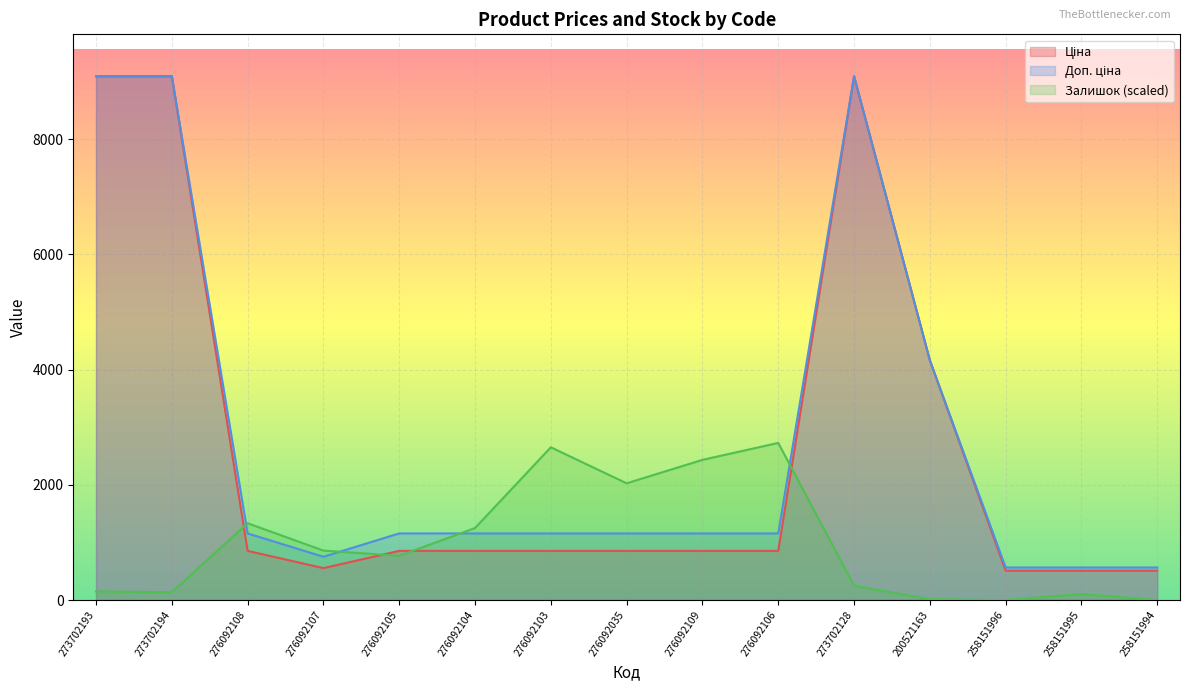

How many series are shown in this chart?

3